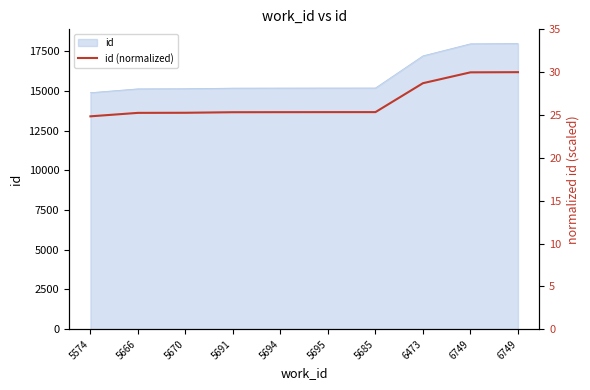

List the labels in order of value, smallest first.

5574, 5666, 5670, 5691, 5694, 5695, 5685, 6473, 6749, 6749